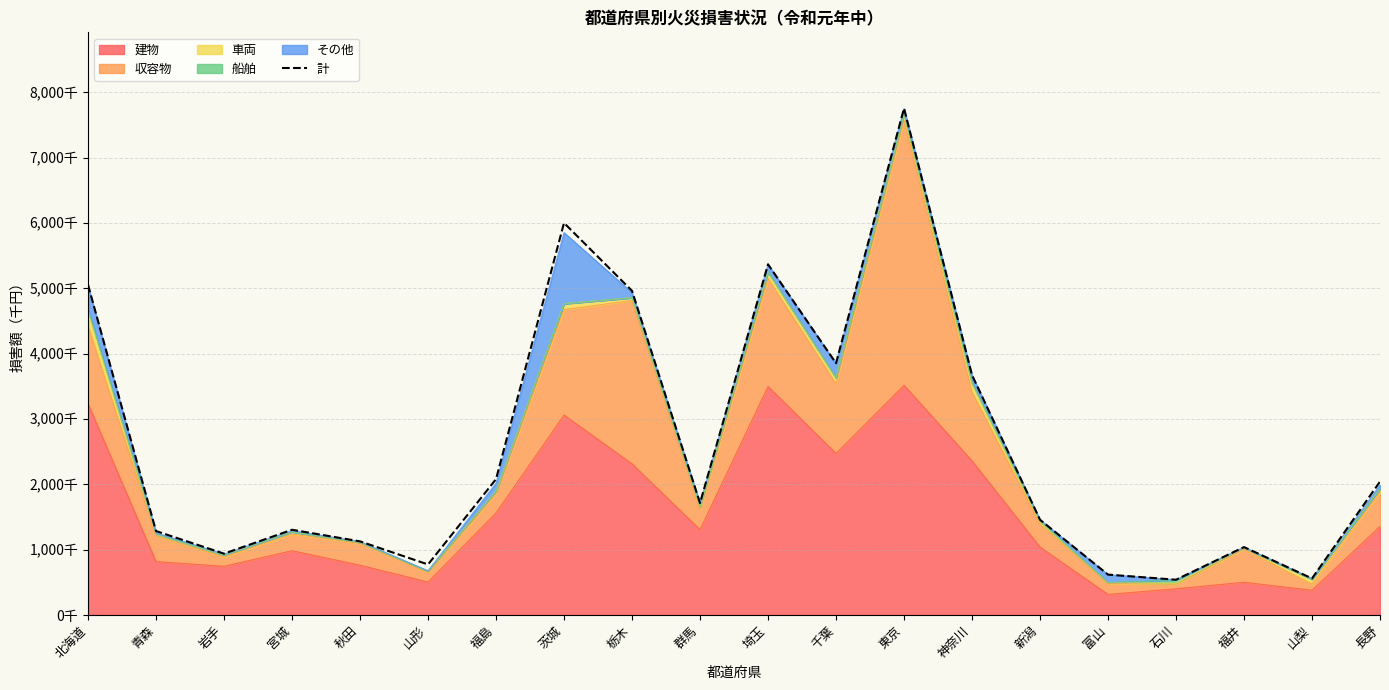

Where is the first local maximum?

宮城